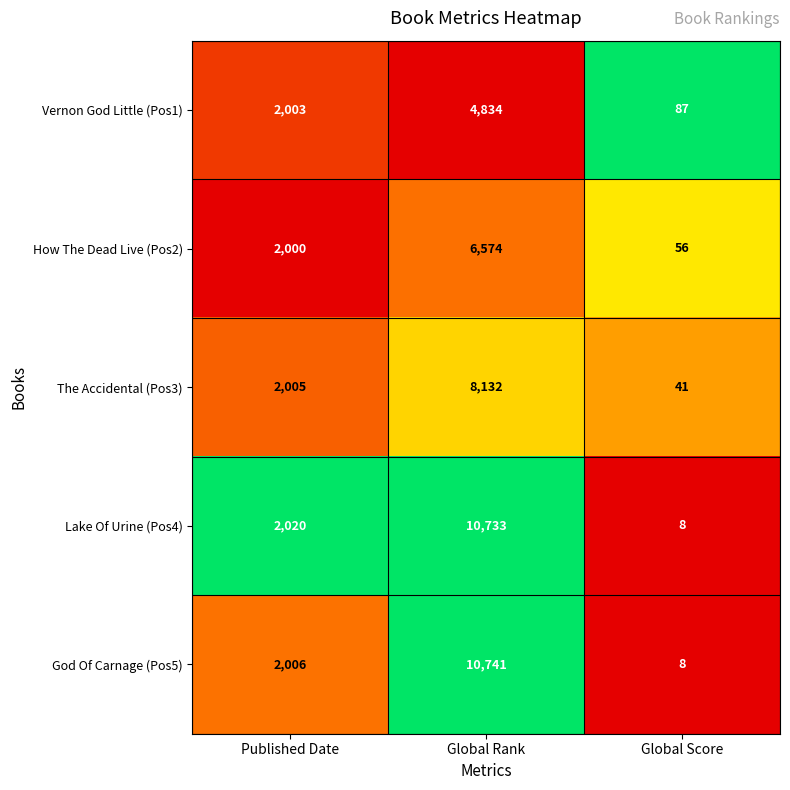

At which category is the sum across all series the highest?

Global Rank